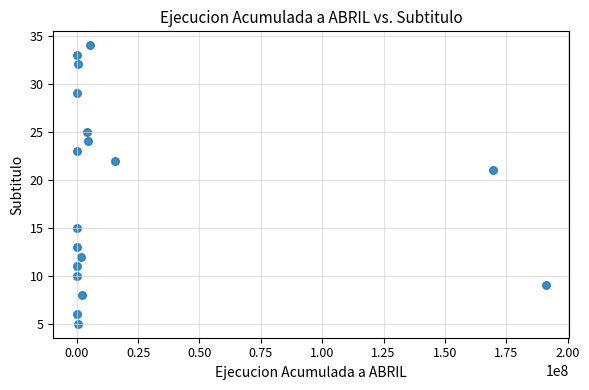

What is the range of X values (max minus min)?

191151387